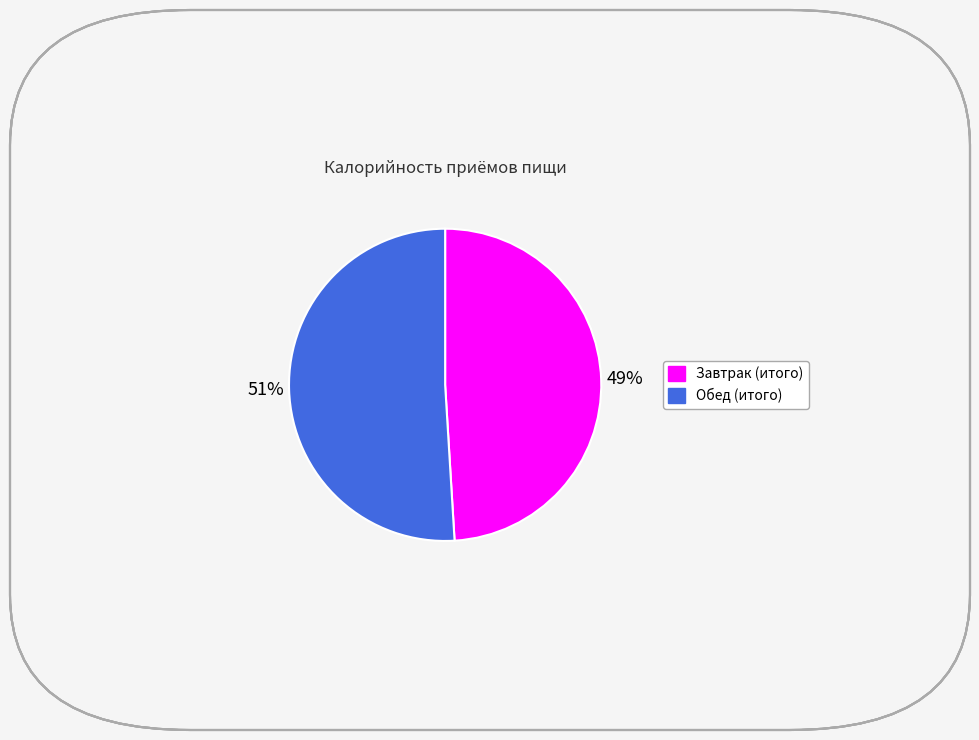

Which slice is the smallest?

Завтрак (итого)